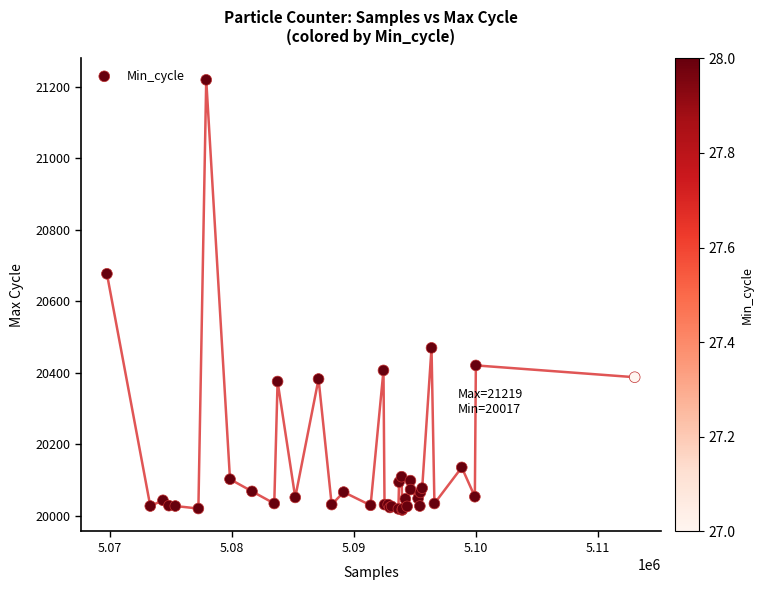

What Y value in the scatter plot is closest to 20618?

20677